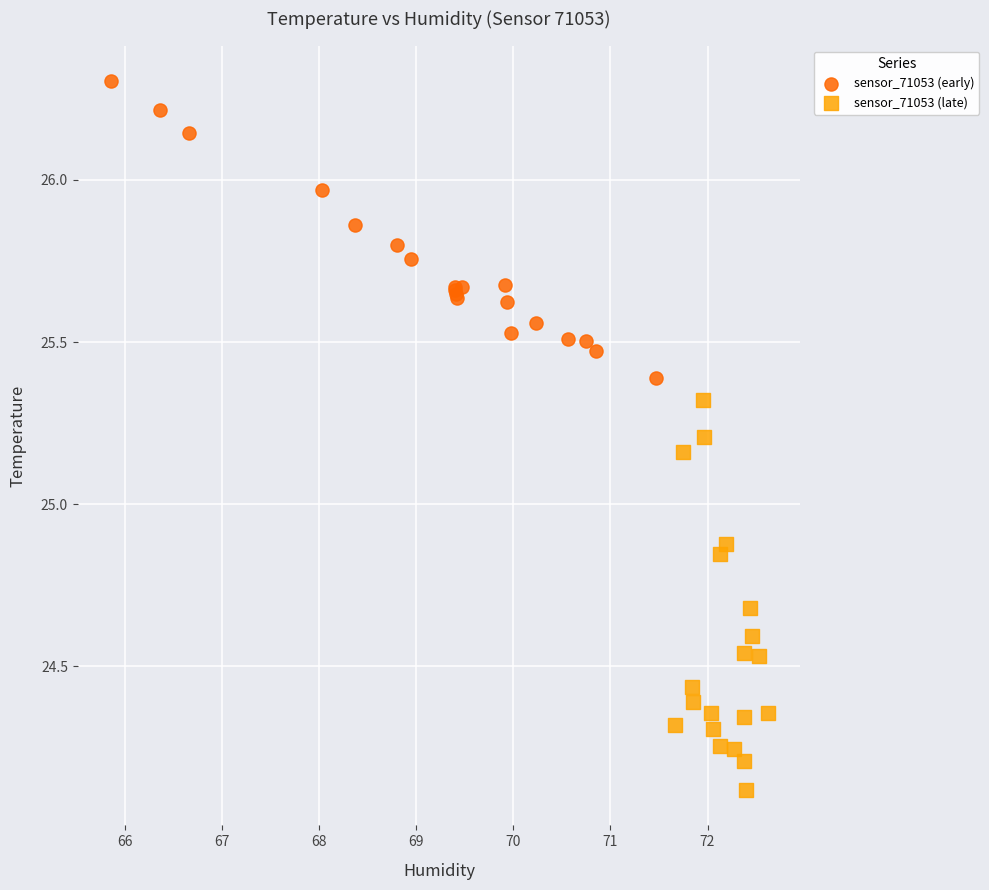

Which series contains the highest Y value?

sensor_71053 (early)